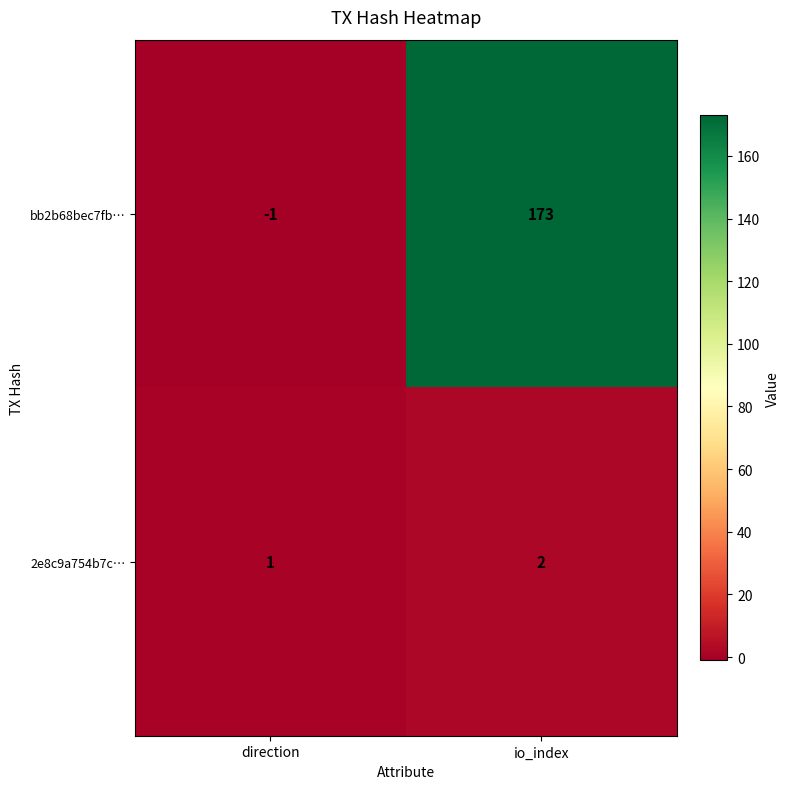

The 2e8c9a754b7c… series shows 2 at direction. True or false?

False